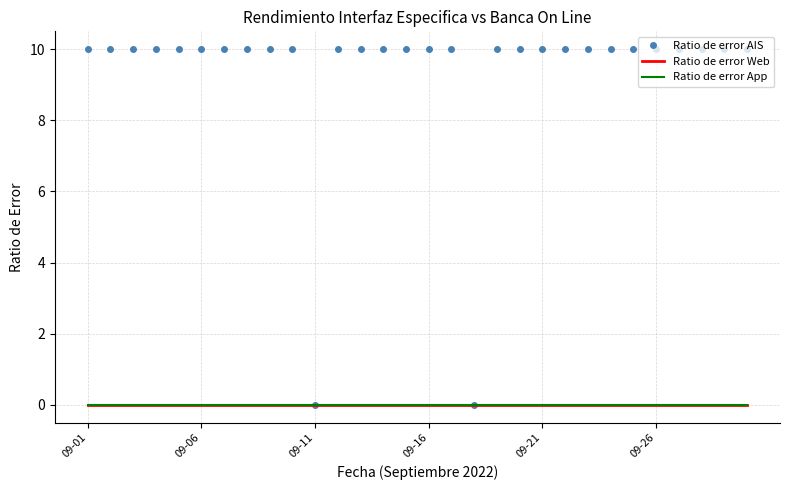

How many lines are shown in the chart?

3